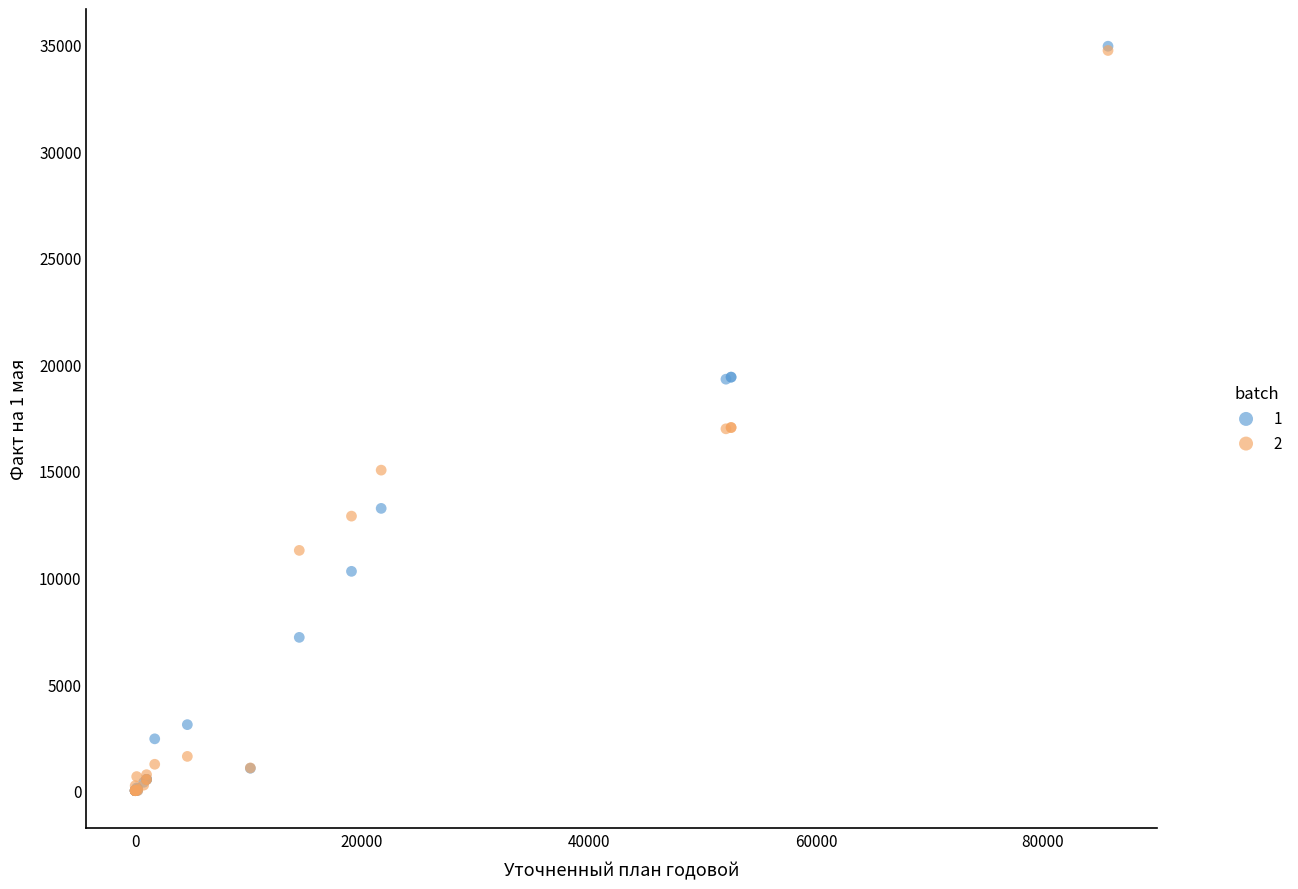

What are all the series names shown in the legend?

1, 2